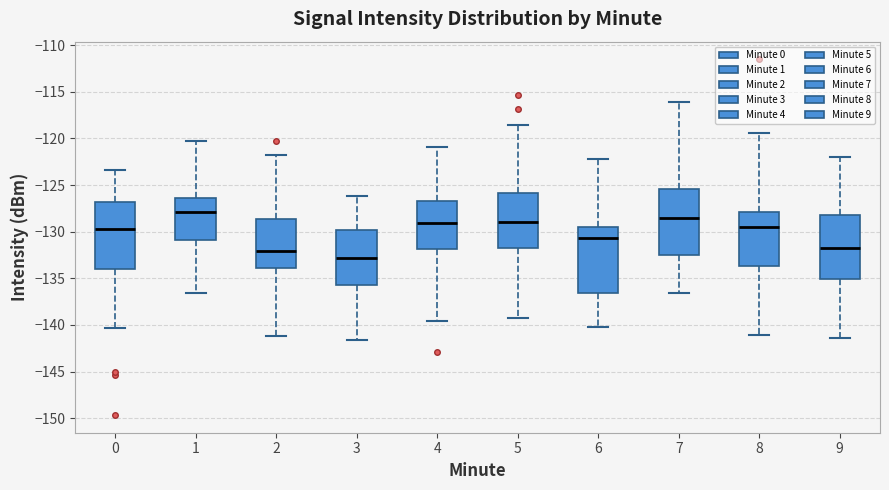

Which box's median line is the lowest?

3